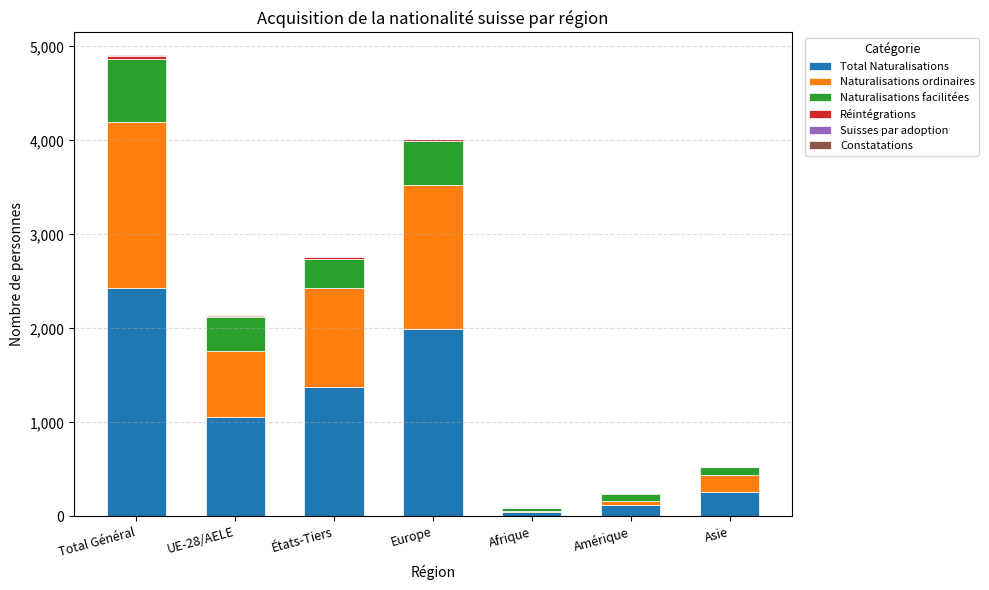

At which label does Total Naturalisations reach its peak?

Total Général